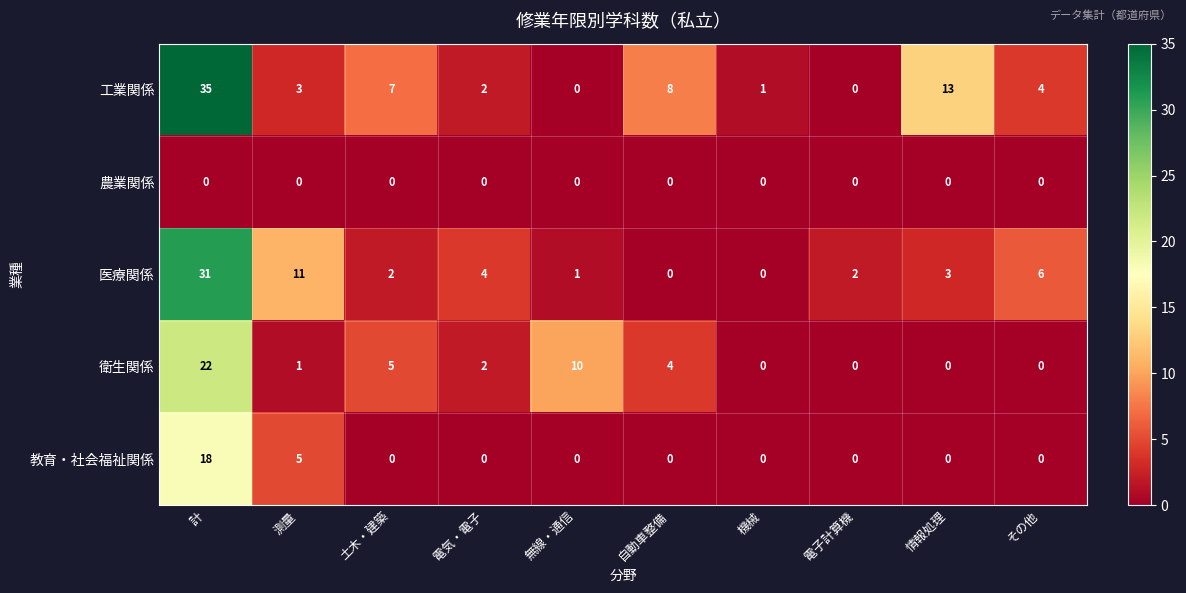

At which label is 医療関係 closest to 15?

測量